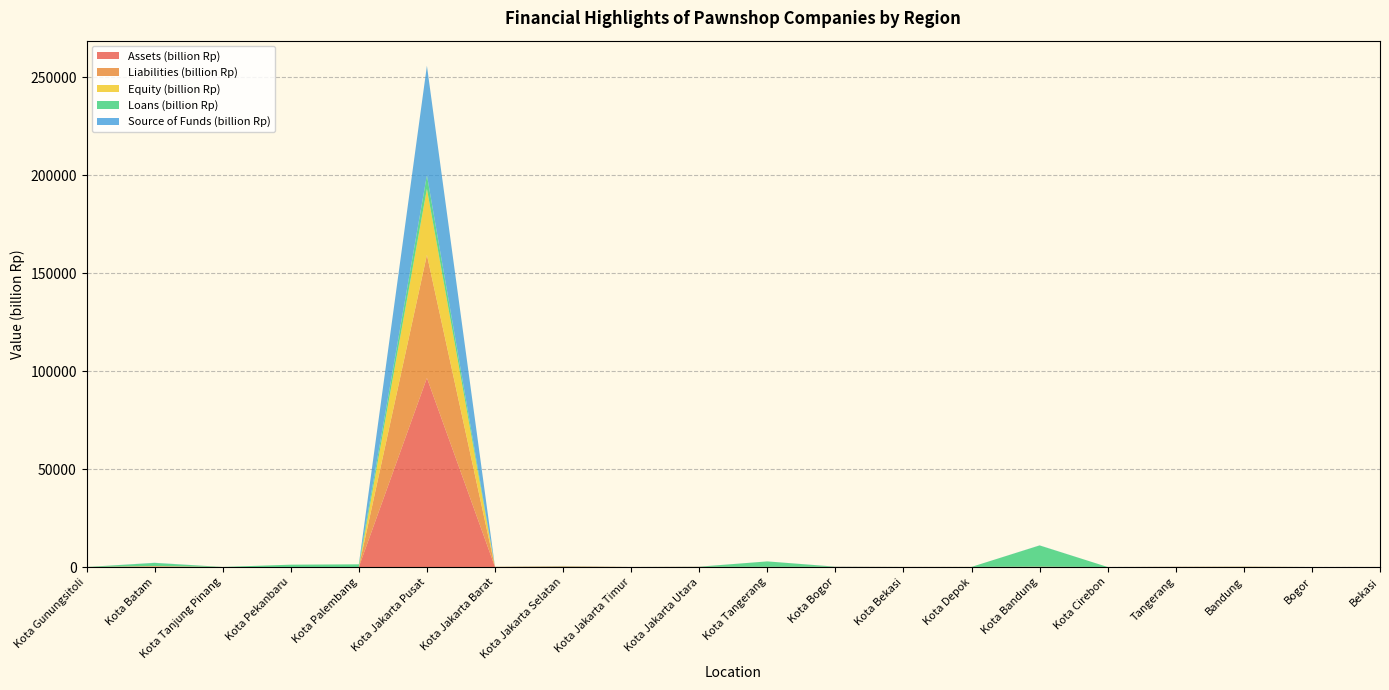

Reading right to left, list all the values displayed in this chart.

Assets (billion Rp): 9.4	2.4	79.6	50.1	3.6	92.3	27.4	23.8	52.0	41.3	56.2	14.4	197.1	48.3	96527.6	2.8	7.1	12.0	235.0	0.9
Liabilities (billion Rp): 7.6	0.0	60.0	50.0	0.2	70.8	1.7	10.4	48.8	9.8	34.6	2.5	95.2	10.9	62811.6	0.1	0.7	0.2	119.4	0.0
Equity (billion Rp): 1.8	2.4	19.6	0.1	3.3	21.5	25.8	13.4	3.2	31.5	21.7	11.9	101.9	37.5	33716.0	2.7	6.4	11.8	115.6	0.9
Loans (billion Rp): 4.2	0.6	64.8	41.6	0.8	10833.1	9.6	10.9	46.2	2782.4	45.7	3.3	88.5	19.9	7028.2	1371.3	1184.1	8.0	1623.1	0.7
Source of Funds (billion Rp): 6.4	0.0	0.0	0.3	0.2	44.3	1.6	6.8	48.1	8.8	33.9	1.2	66.9	10.2	55826.2	0.1	0.2	0.0	79.3	0.0